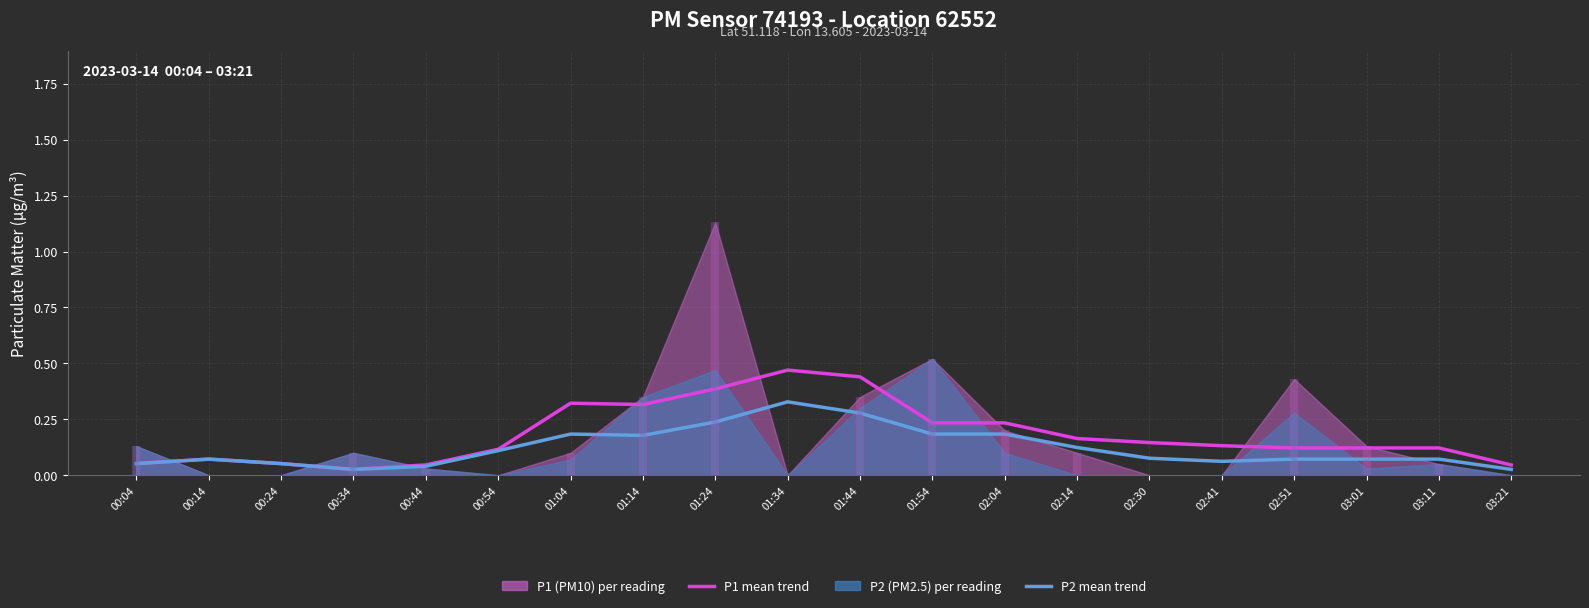

At how many categories does at least one series exceed 0?

20